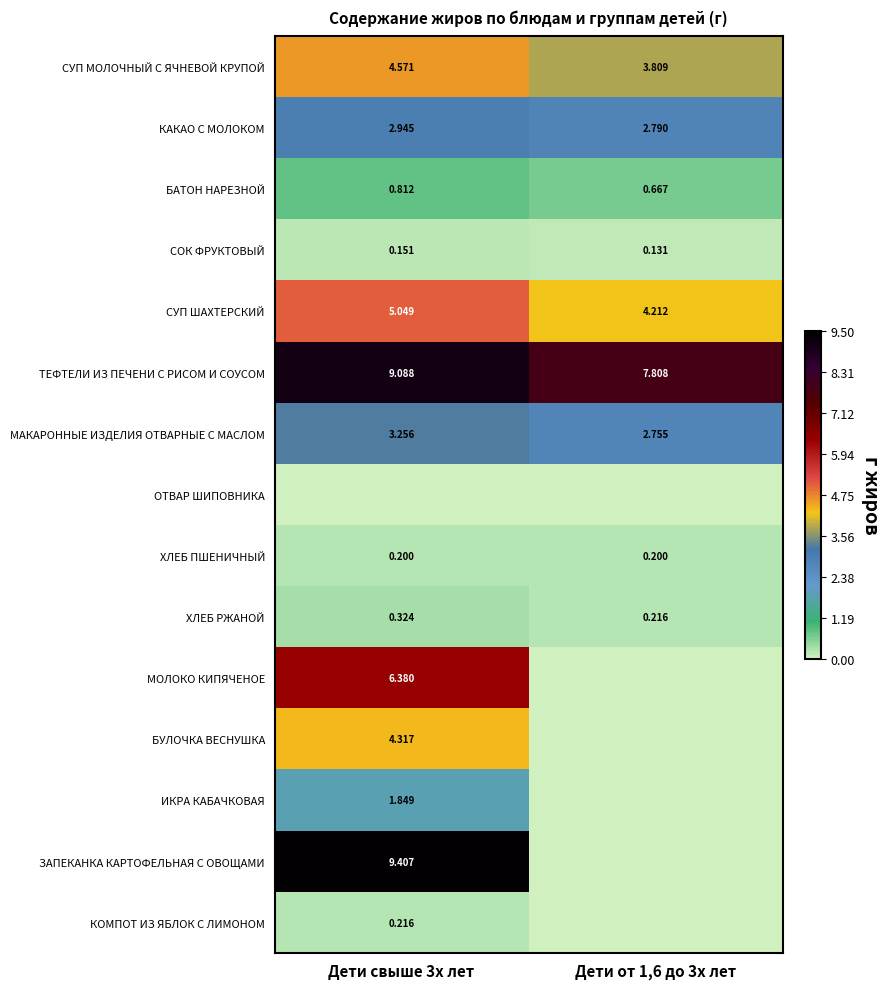

Which category has the highest value across all series?

Дети свыше 3х лет